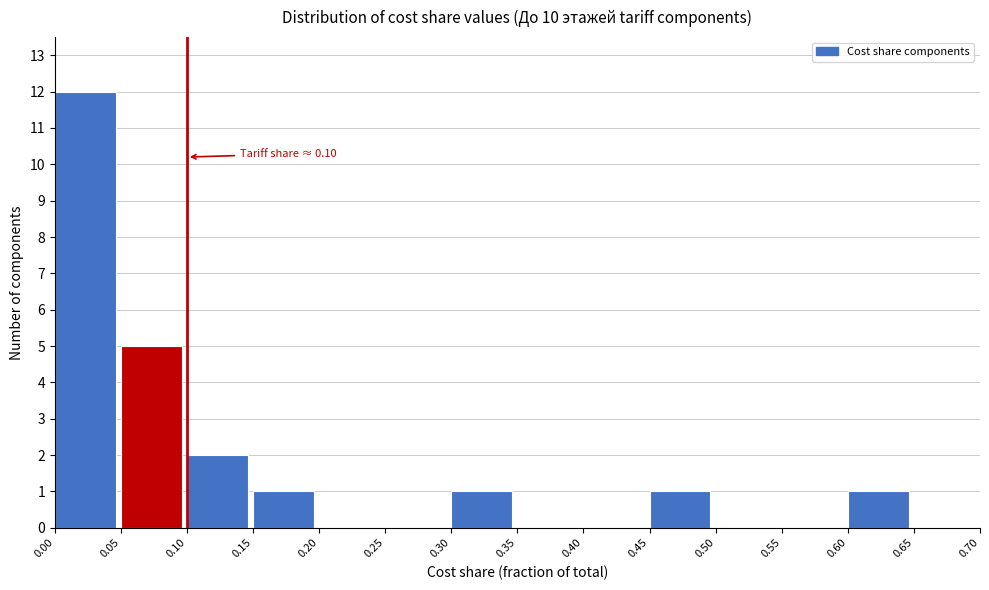

Which range on the x-axis has the tallest bar?

0.00 to 0.05